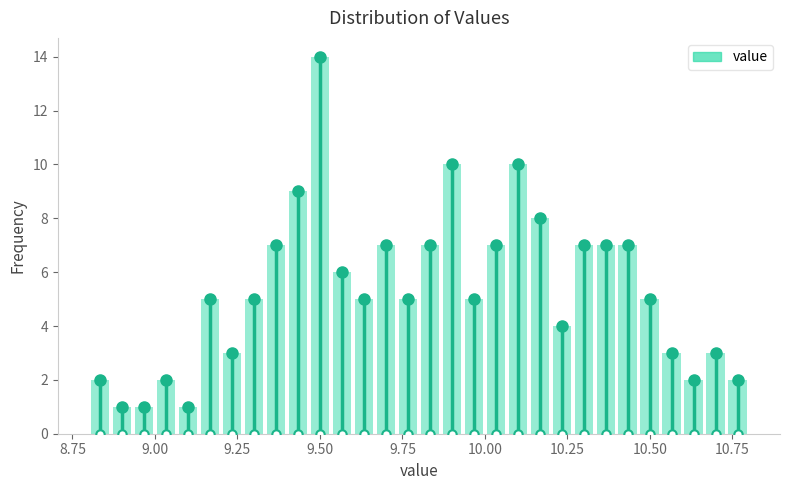

Read against the x-axis, roughly where is the centre of the tallest bar?

9.50